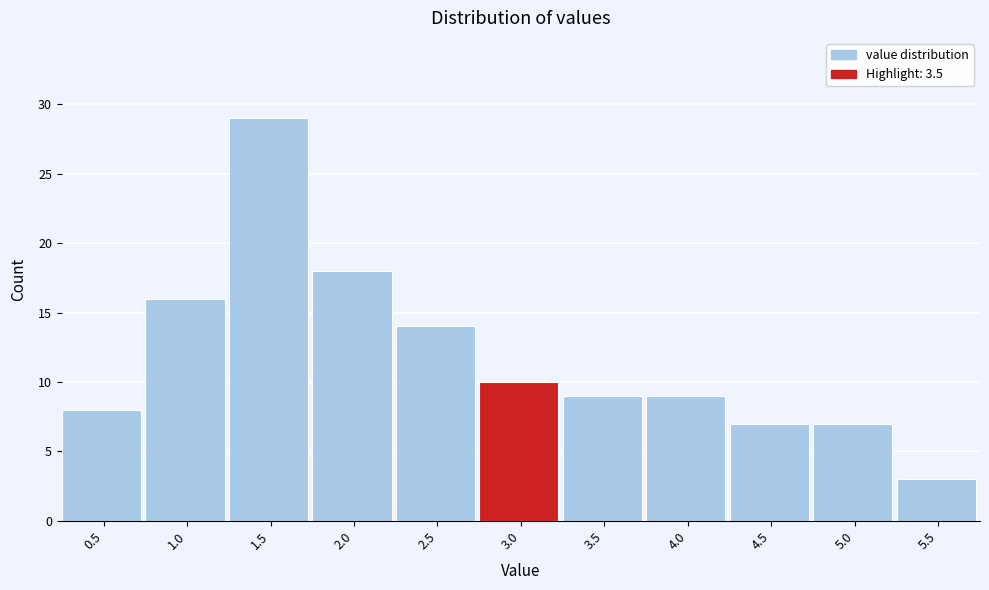

Reading right to left, transcribe all the data shown in this chart.

3	7	7	9	9	10	14	18	29	16	8